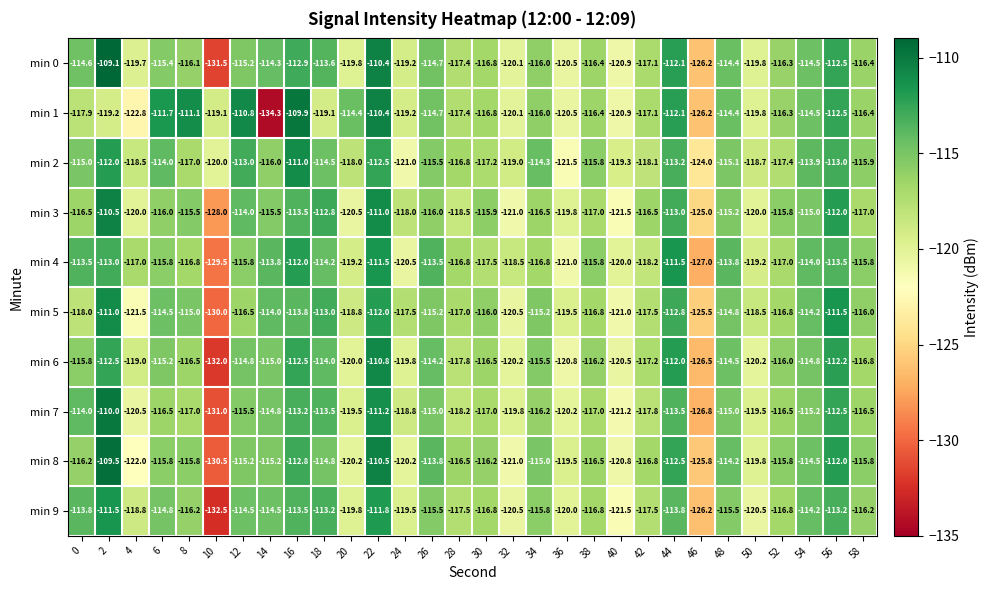

What is the approximate value of min 5 at 10?

-130.0